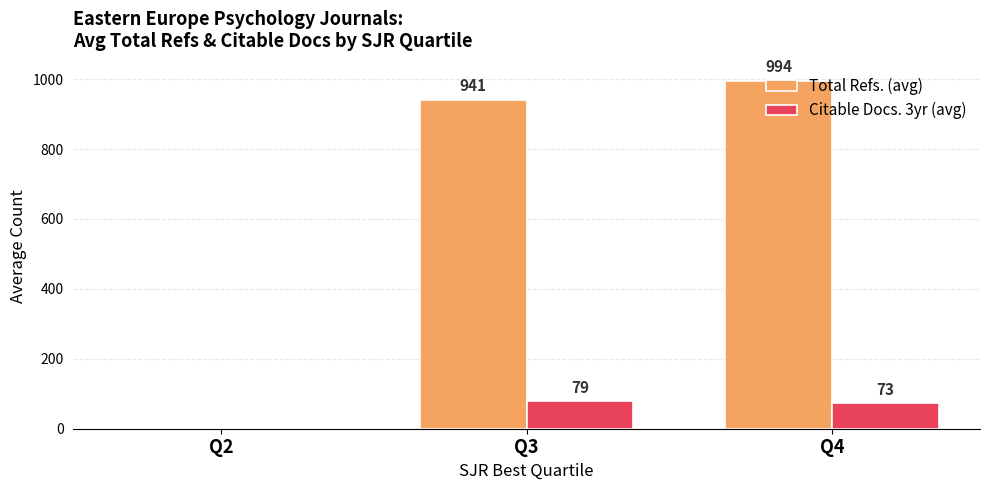

True or false: Total Refs. (avg) has a value of 529.9 at Q4.

False